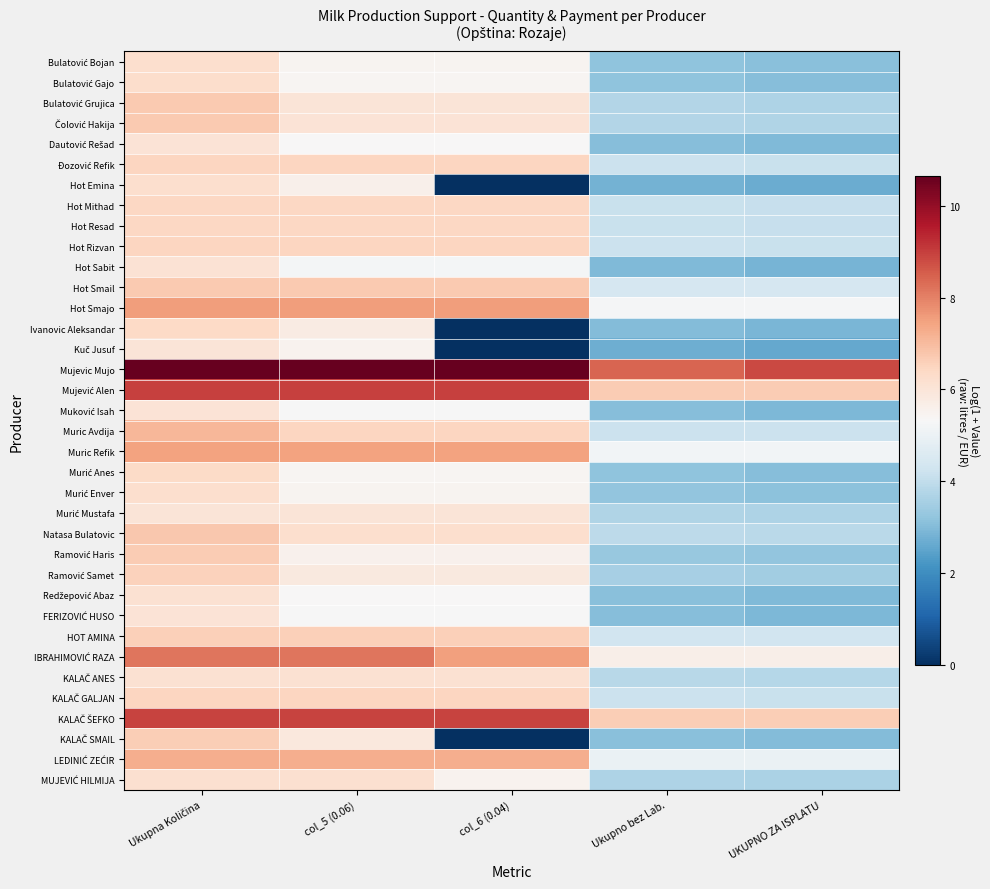

At which category is the sum across all series the highest?

Ukupna Količina